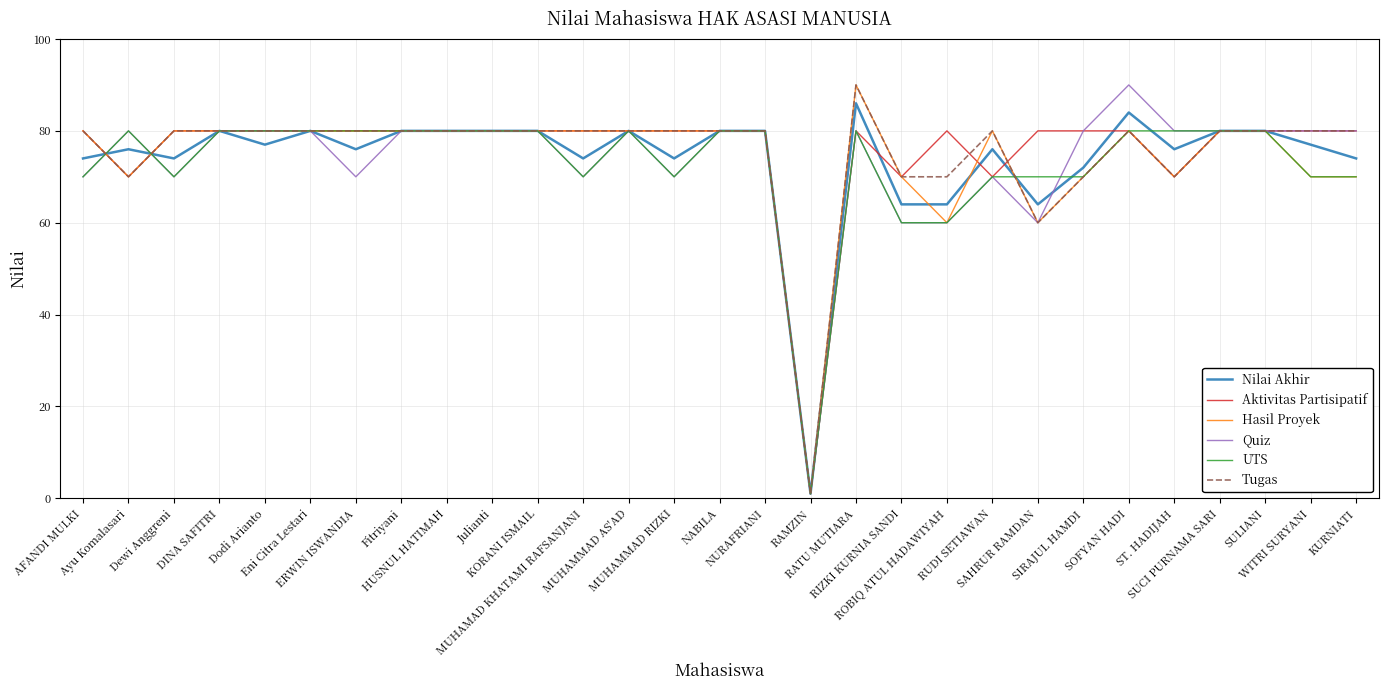

At which label does Hasil Proyek first exceed 80?

RATU MUTIARA